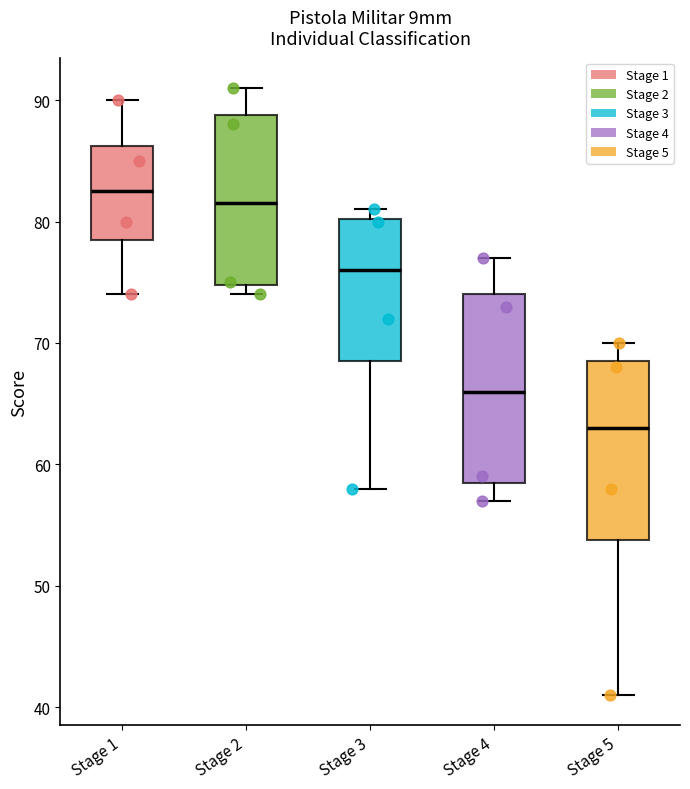

Reading left to right, transcribe this box plot: for each box, give where its median line is, the range the box spans, and where its two whiskers end, as read against the y-axis. The values are not printed on the chart, so give them approximately, as read against the axis.

Stage 1: median 83, box 79 to 86, whiskers 74 to 90
Stage 2: median 82, box 75 to 89, whiskers 74 to 91
Stage 3: median 76, box 69 to 80, whiskers 58 to 81
Stage 4: median 66, box 59 to 74, whiskers 57 to 77
Stage 5: median 63, box 54 to 69, whiskers 41 to 70